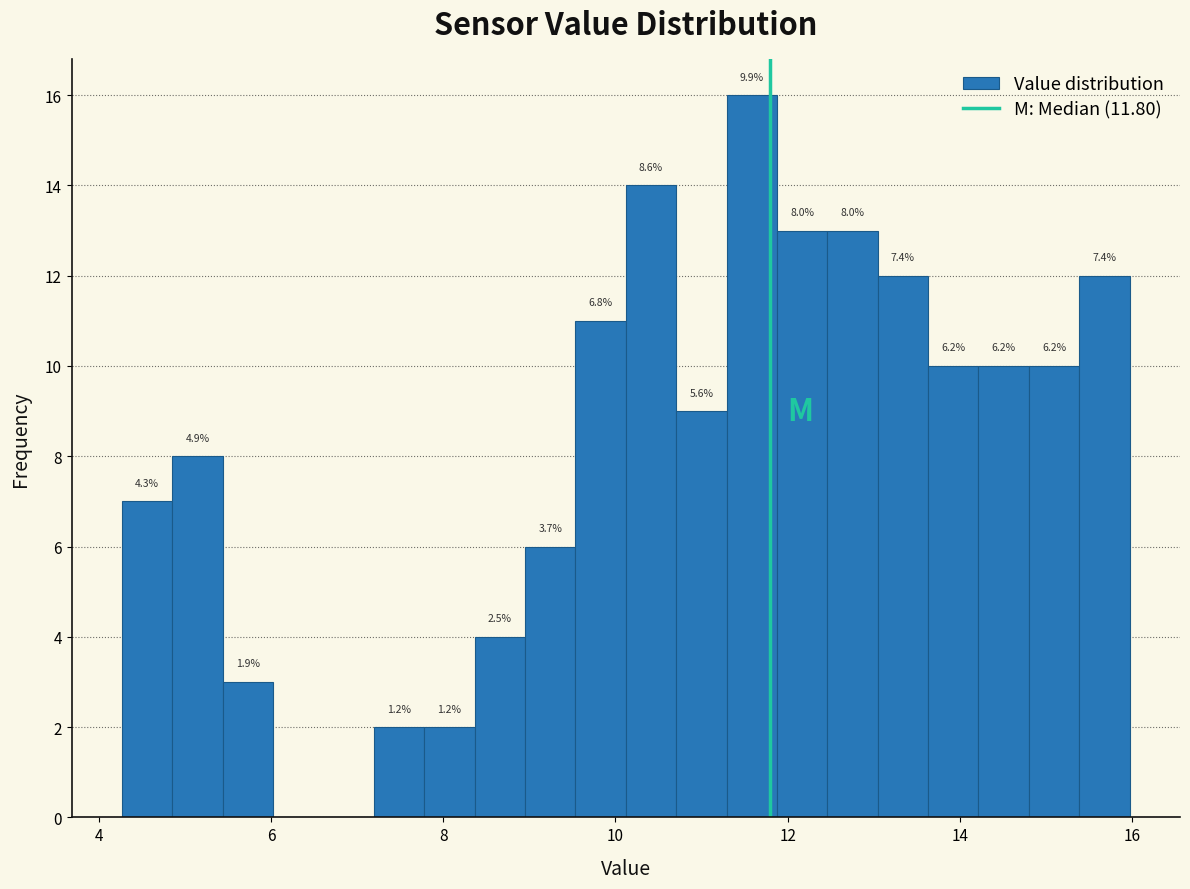

Around what value on the x-axis is the tallest bar? Give the approximate position of its centre, as read against the axis.

11.6